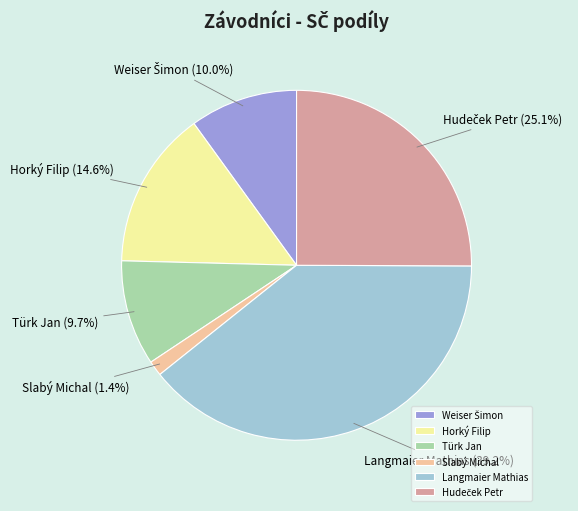

How many segments does this pie chart have?

6